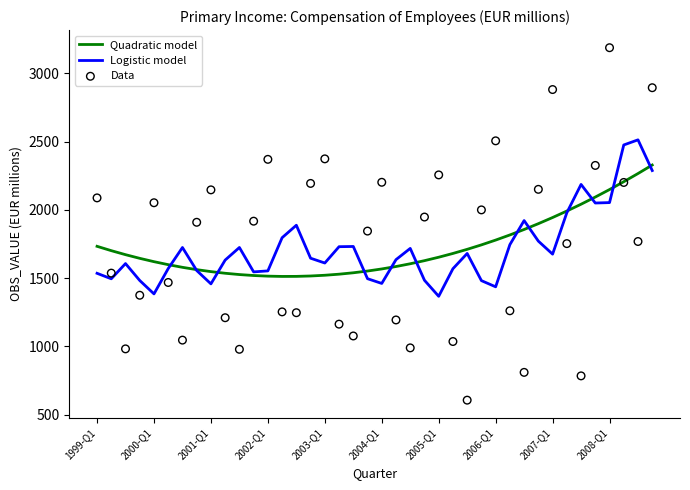

Which series reaches the maximum Y coordinate?

Data